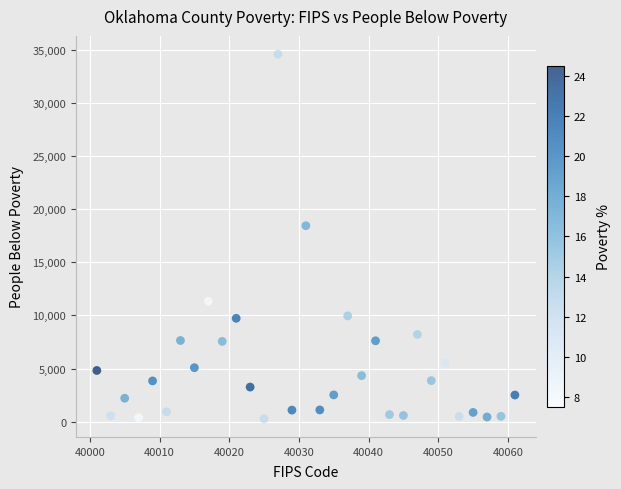

What Y value in the scatter plot is closest to 17435?

18444